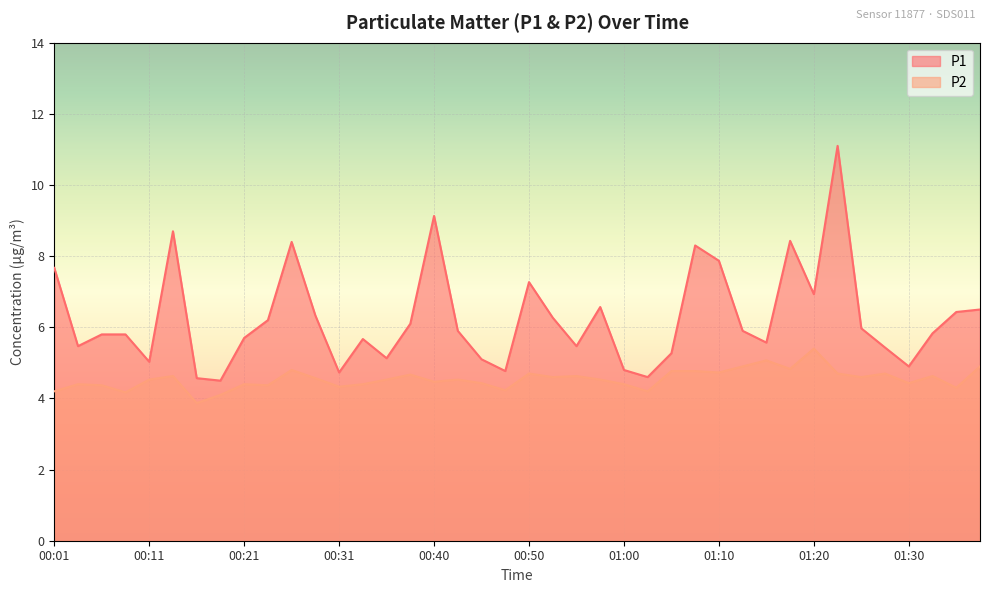

The value of P1 at 00:01 is 7.7. True or false?

True